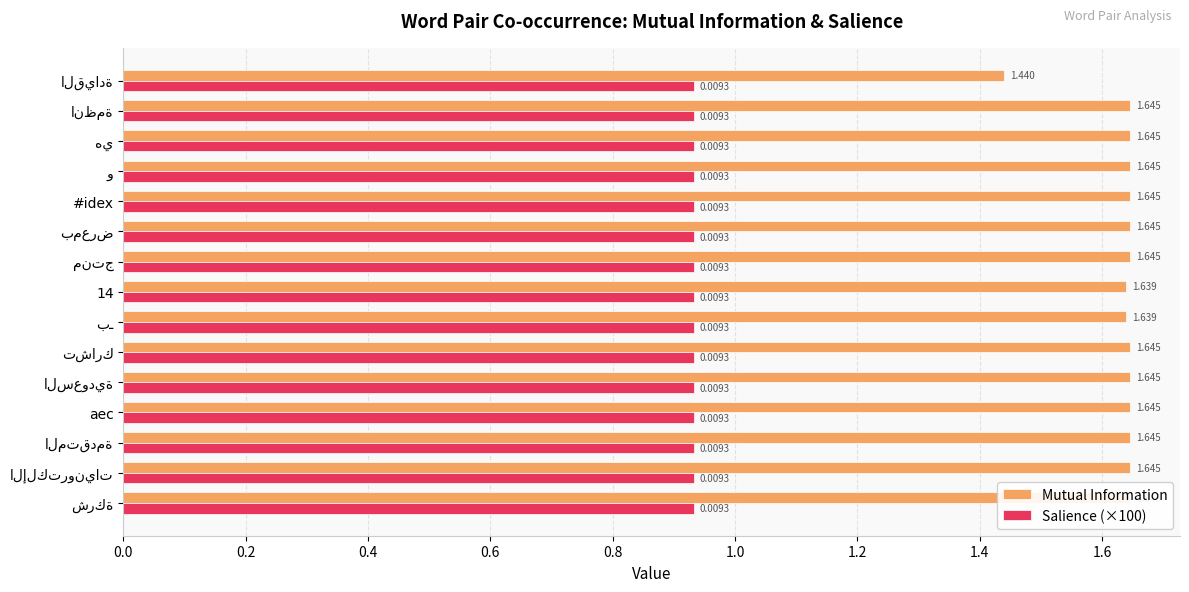

How many bars are there in each group?

2